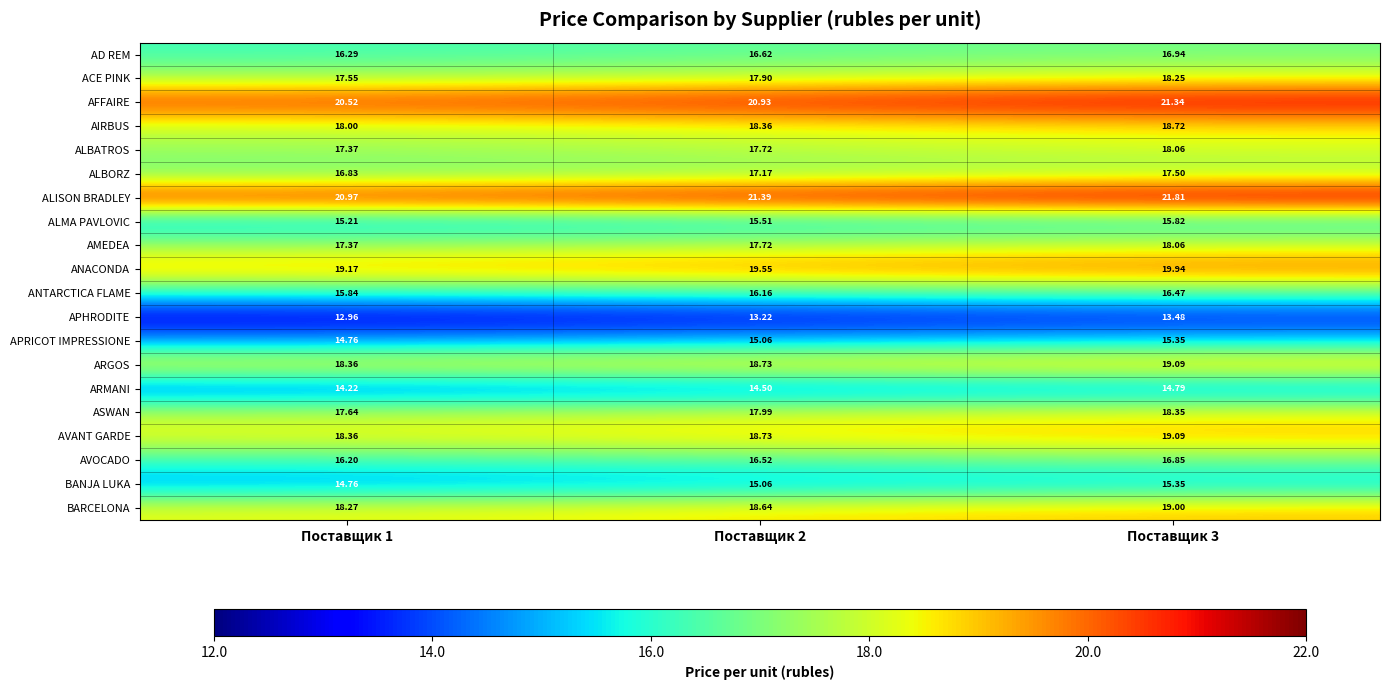

What is the difference between the highest and lowest values at Поставщик 1?

8.0